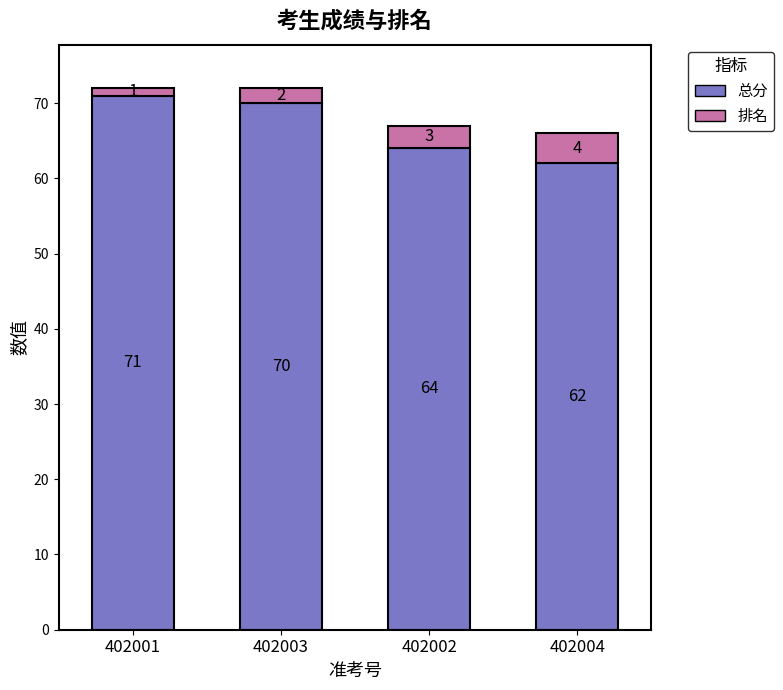

List the labels in order of 总分 value, smallest first.

402004, 402002, 402003, 402001